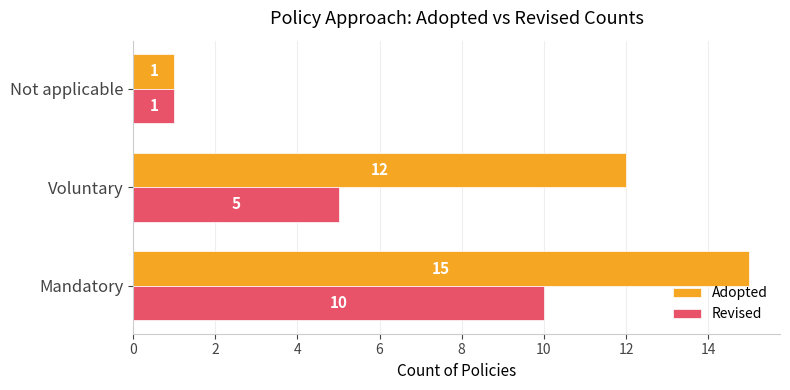

Which series has the largest total across all categories?

Adopted